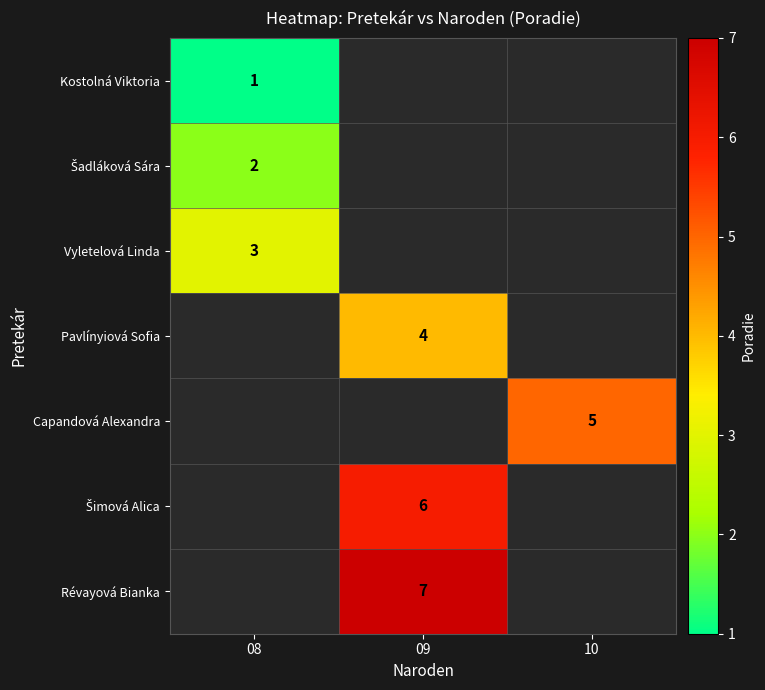

True or false: Kostolná Viktoria has a value of 0 at 08.

False